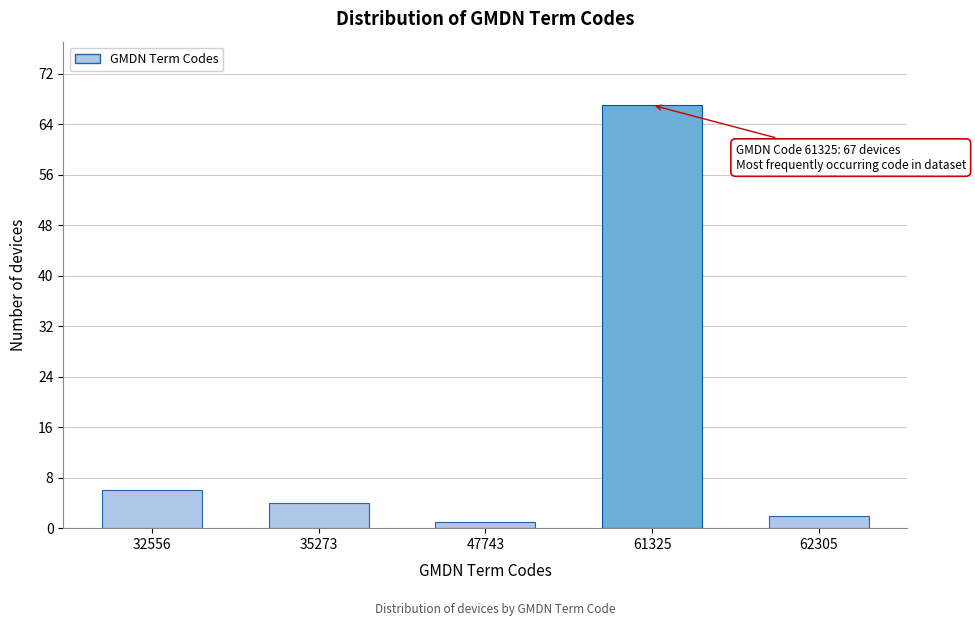

Reading right to left, what are all the values shown in this chart?

2	67	1	4	6